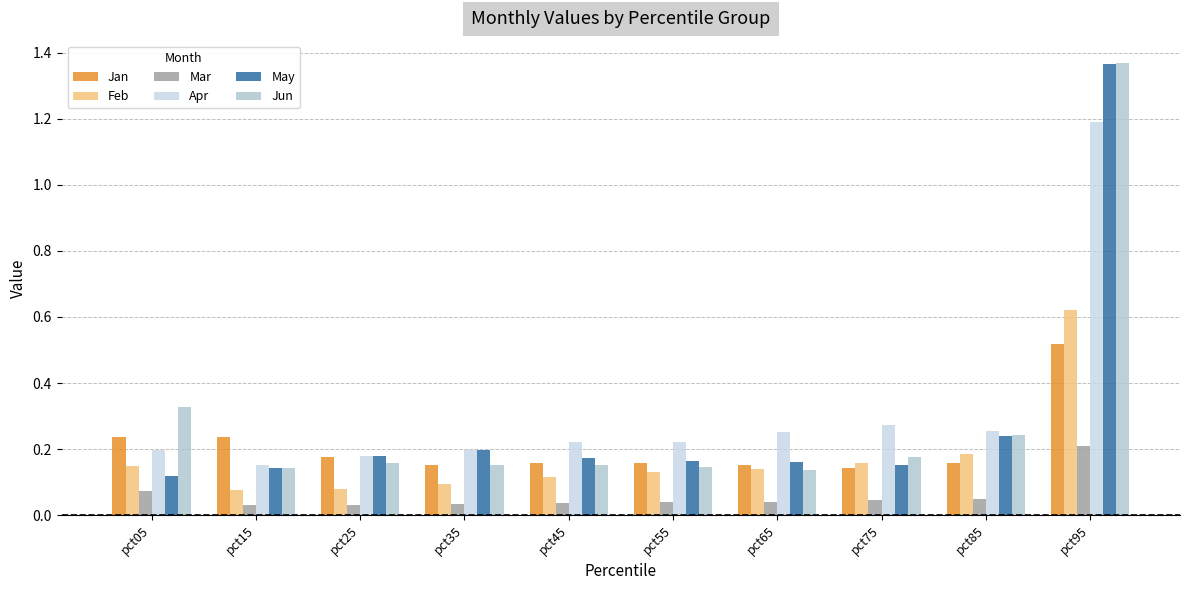

What is the value of the Jan bar at the 7th from the left?

0.2